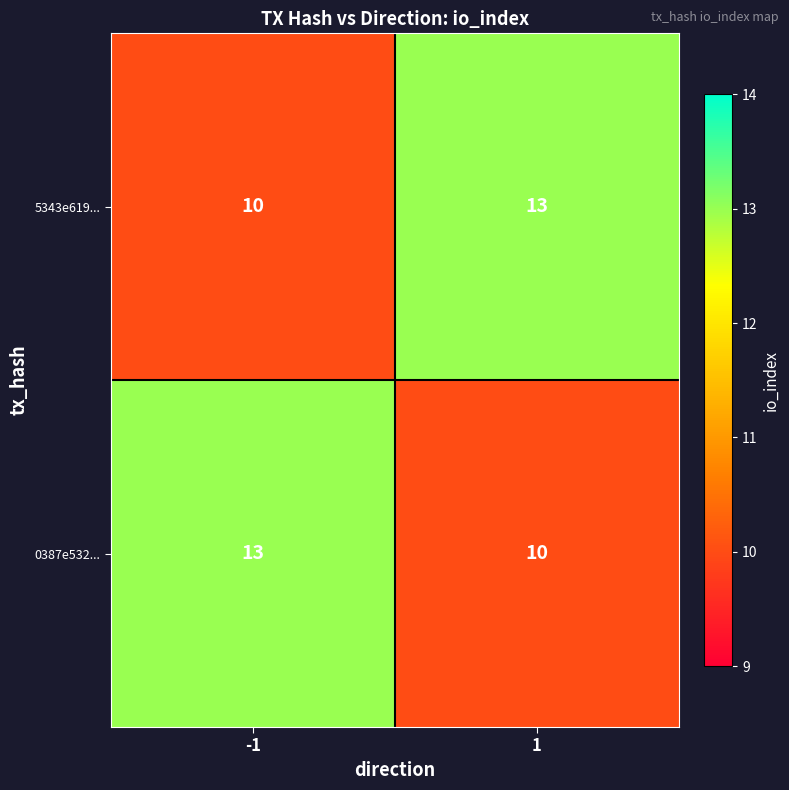

Is the value of 0387e532... at 1 greater than the value of 5343e619... at 1?

No